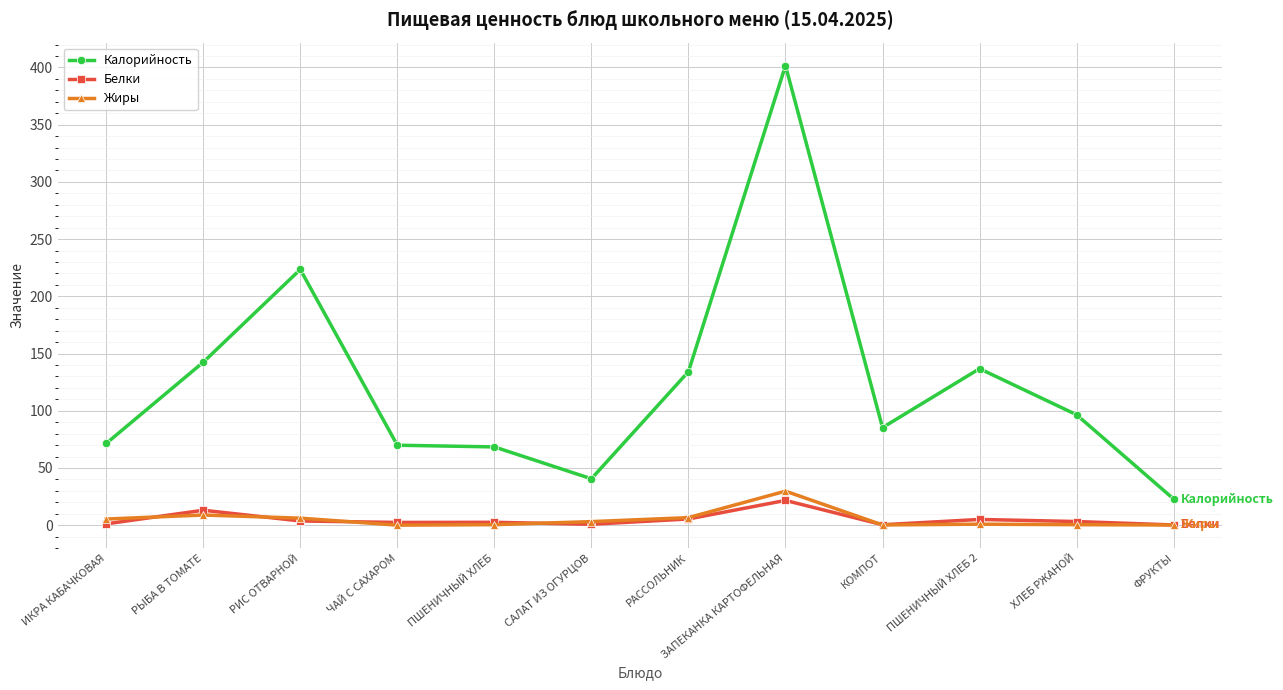

Between КОМПОТ and ФРУКТЫ, which series saw the biggest shift?

Калорийность